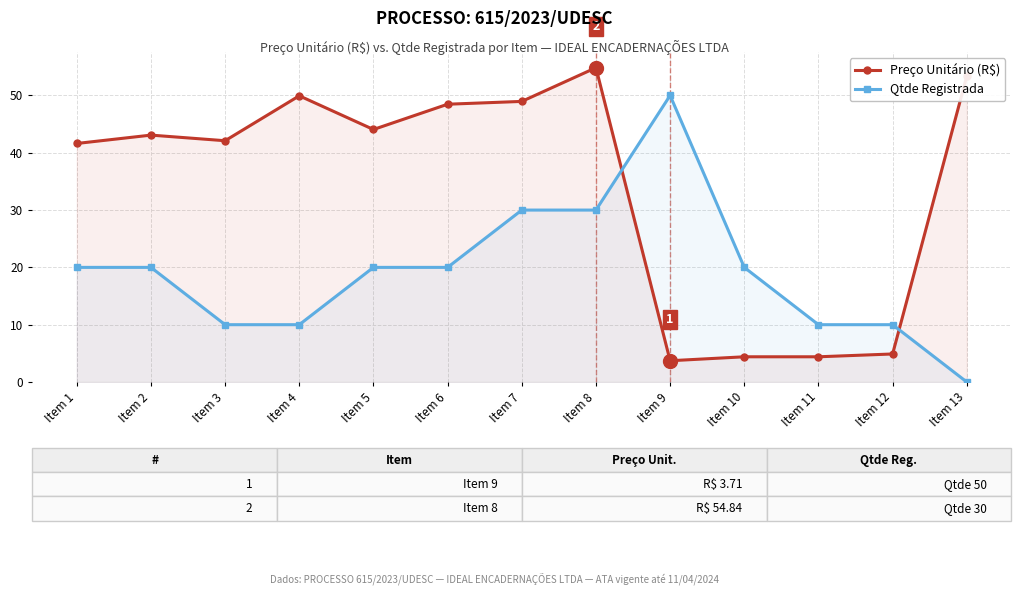

What is the value of the Qtde Registrada point at the 4th from the left?

10.0